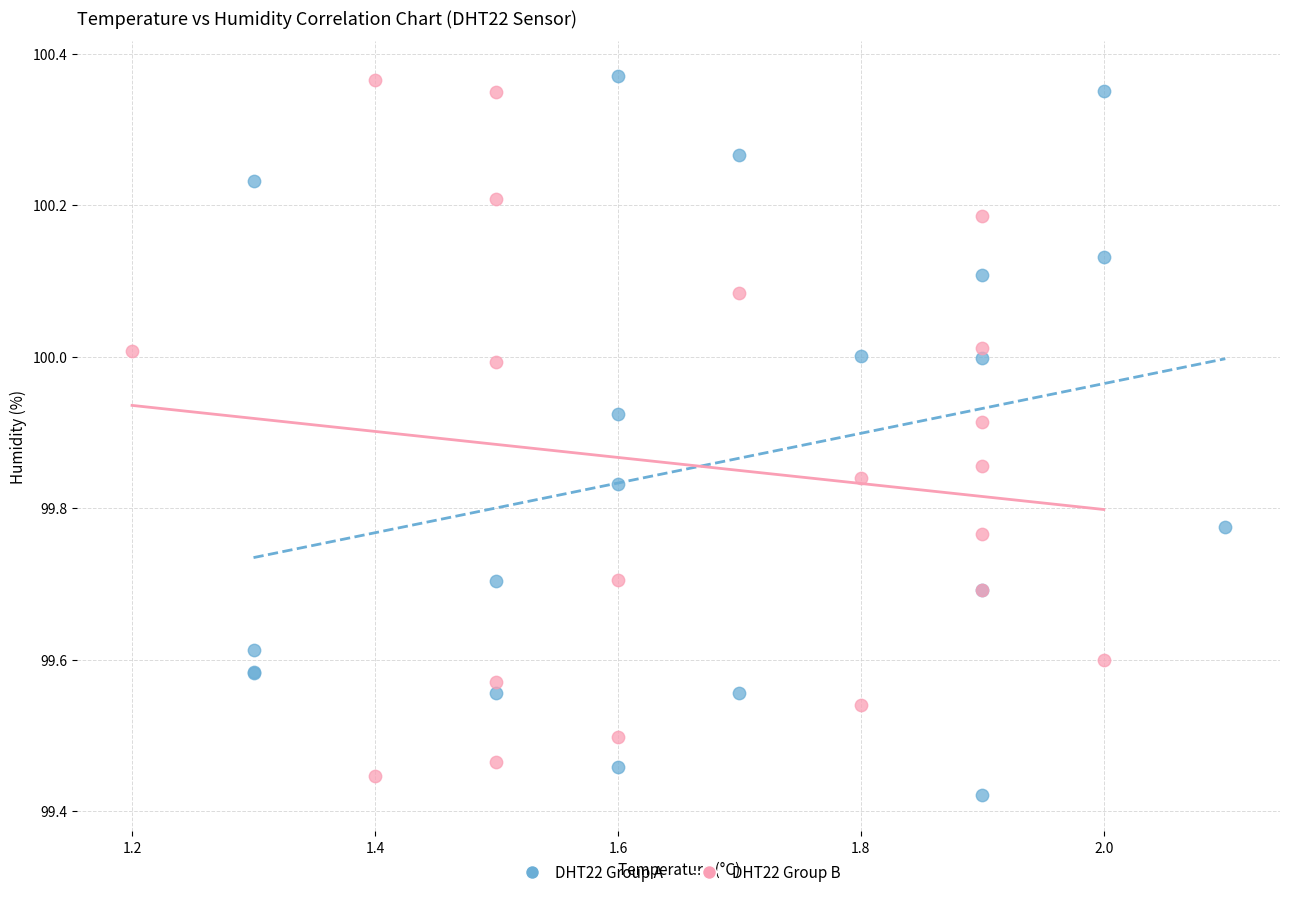

Which series reaches the minimum Y coordinate?

DHT22 Group A